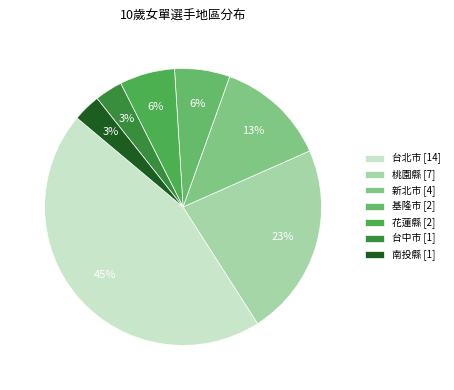

What percentage do 桃園縣 and 新北市 together represent?

35.5%